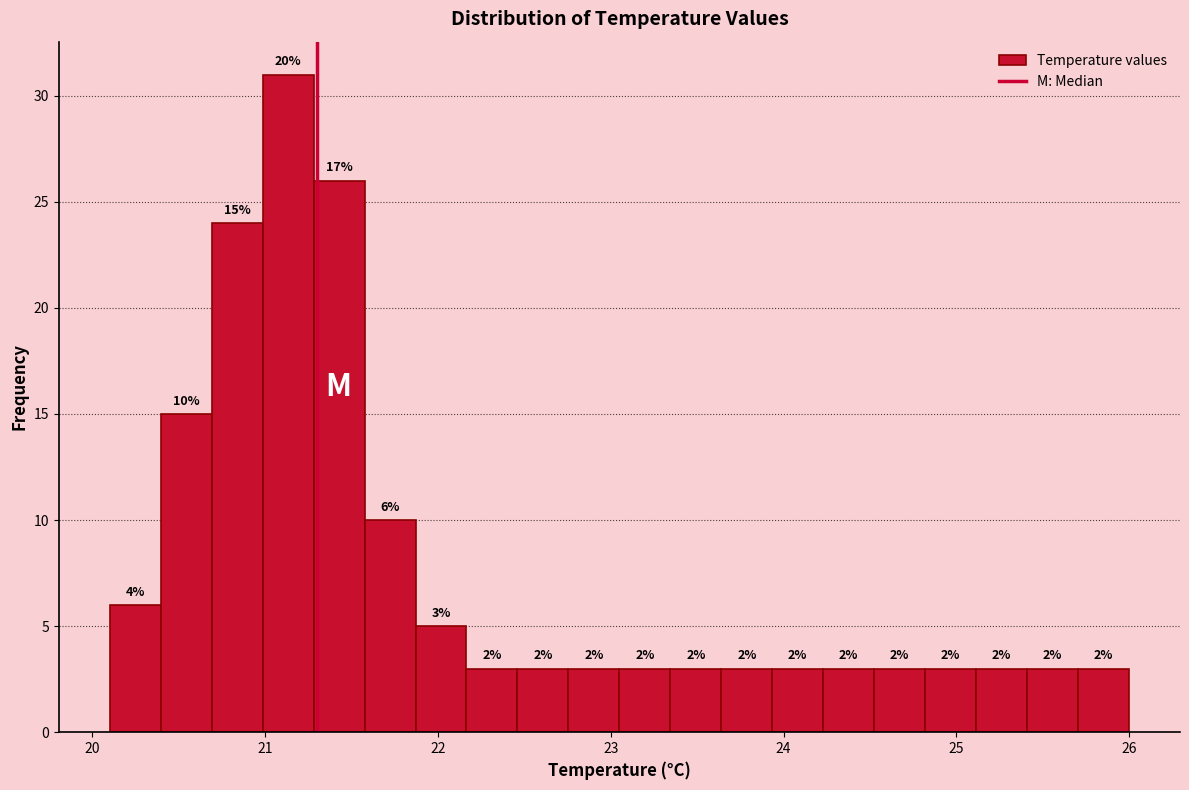

Read against the x-axis, roughly where is the centre of the tallest bar?

21.1